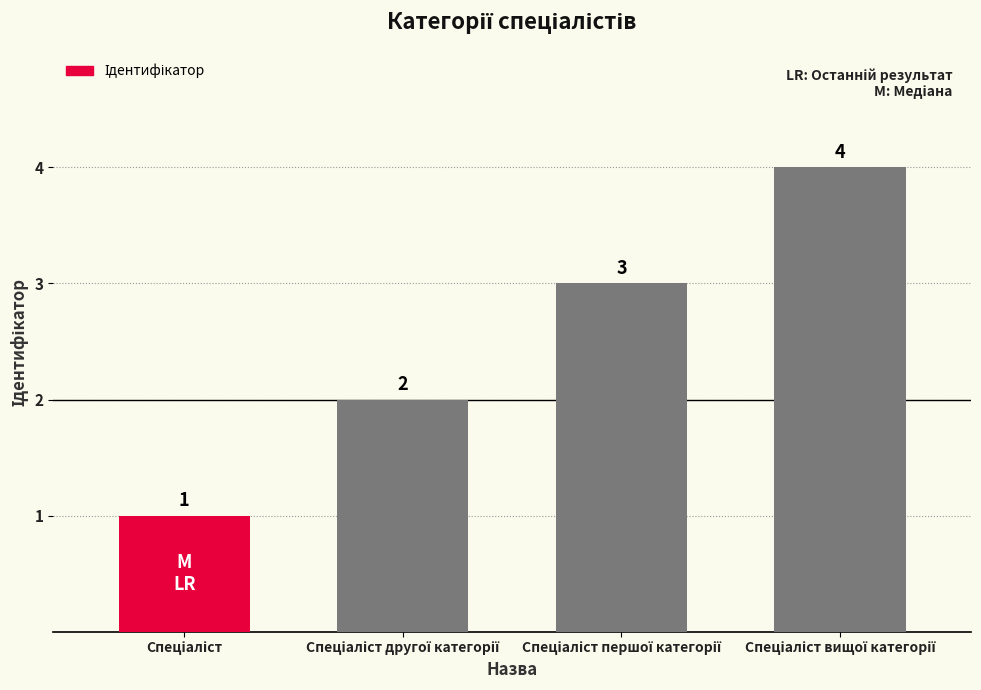

How many values are below 3?

2